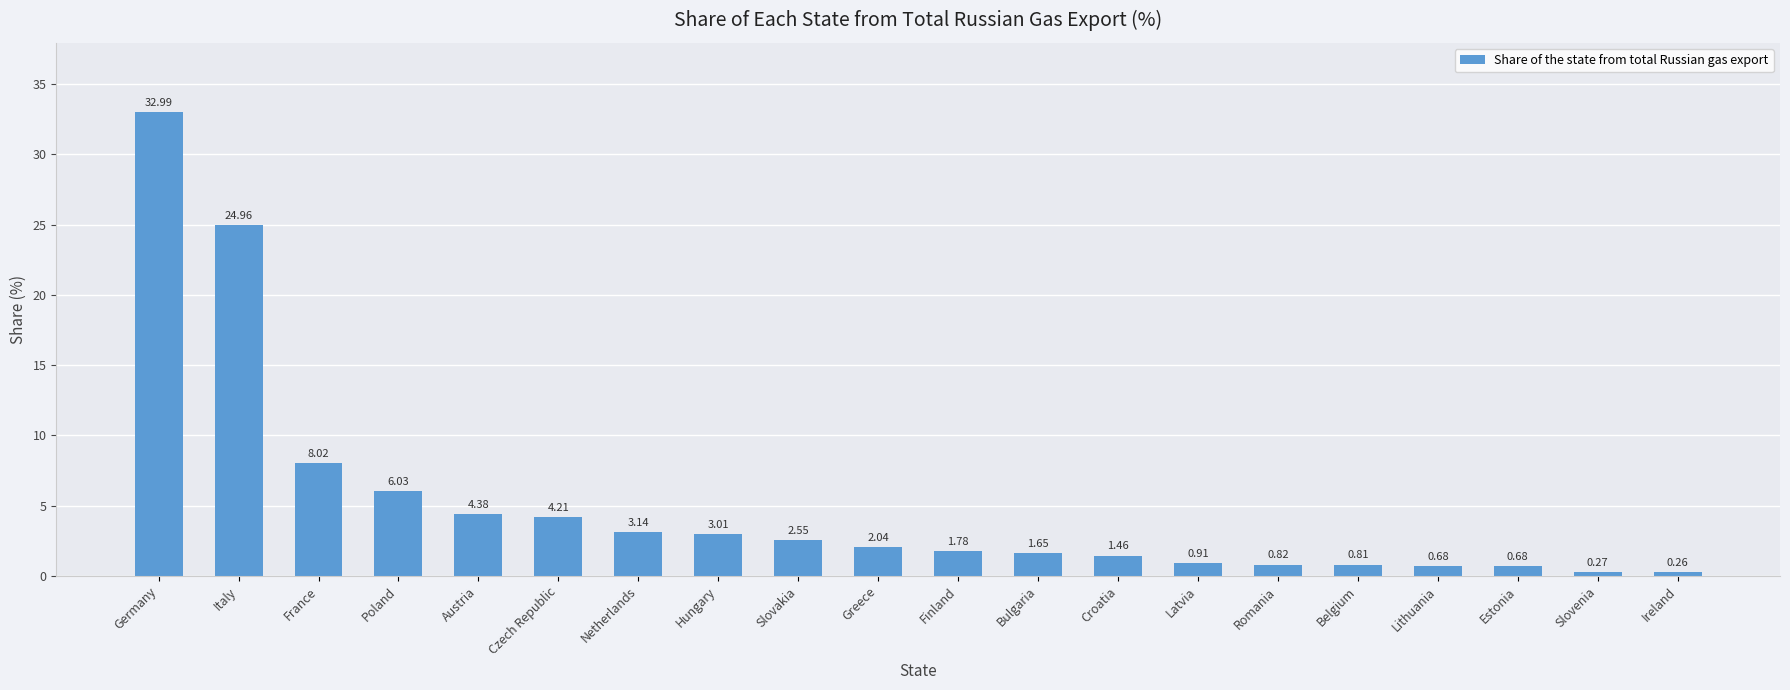

Between Finland and Slovakia, which is larger?

Slovakia